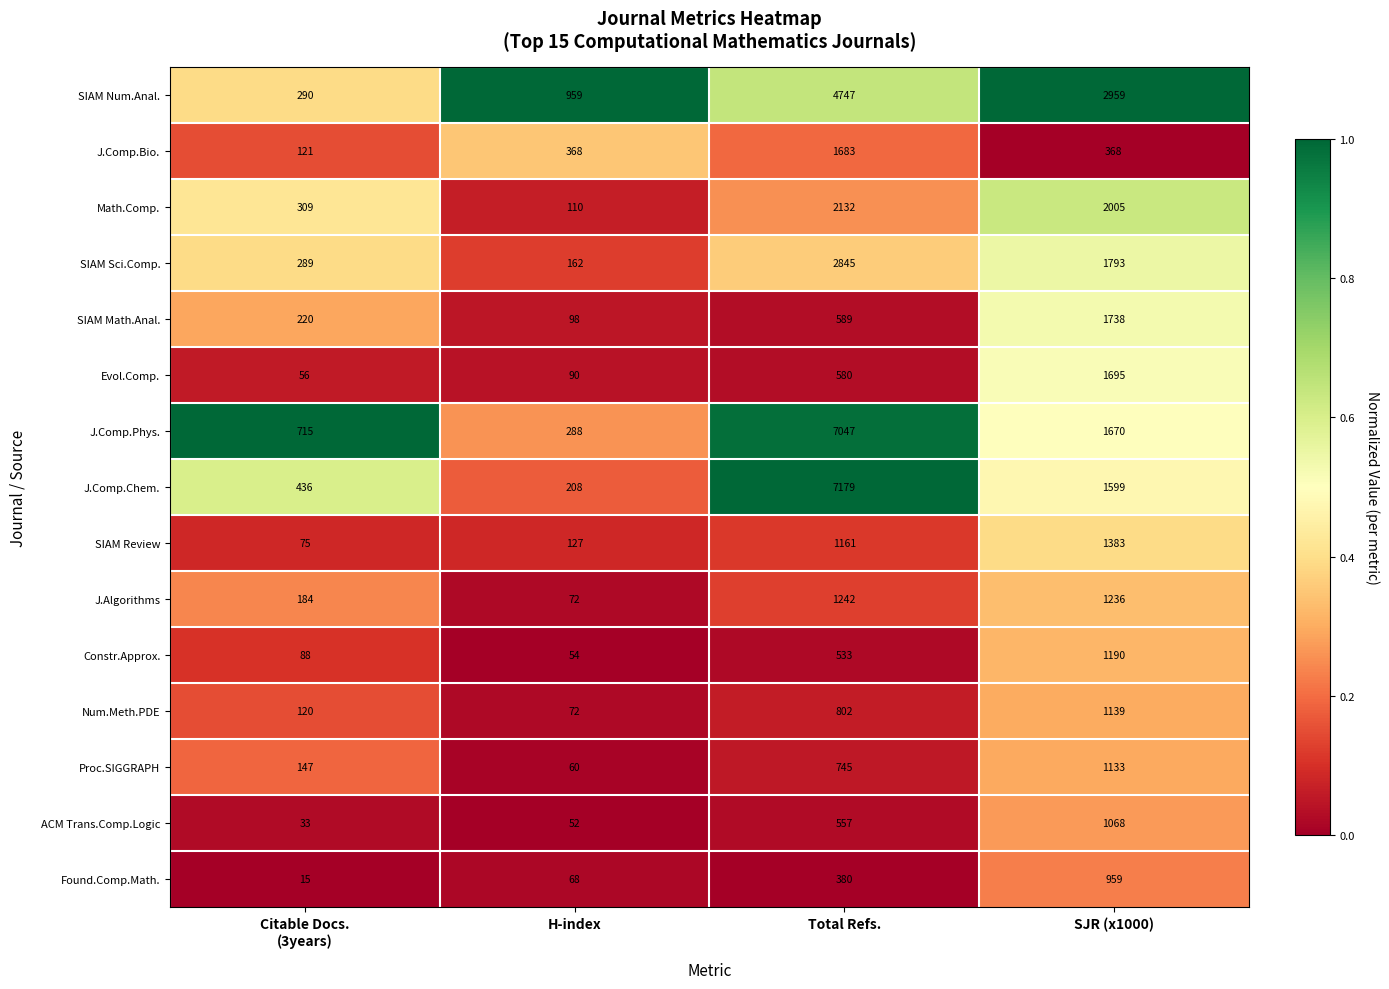

What is the total value across all series at Total Refs.?

32222